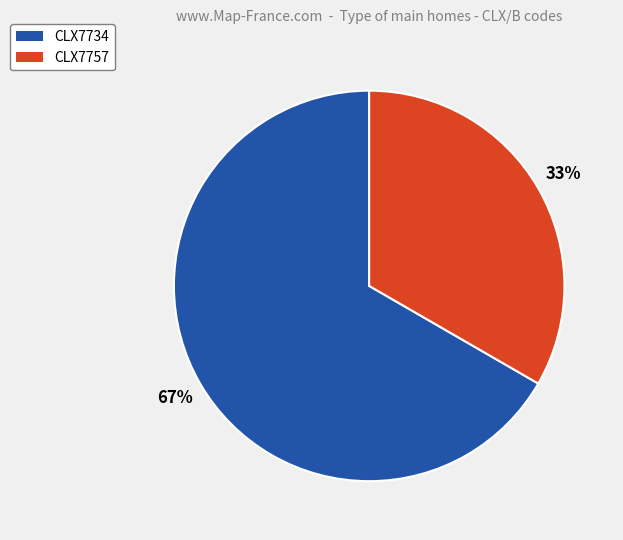

Count the number of slices in the pie.

2